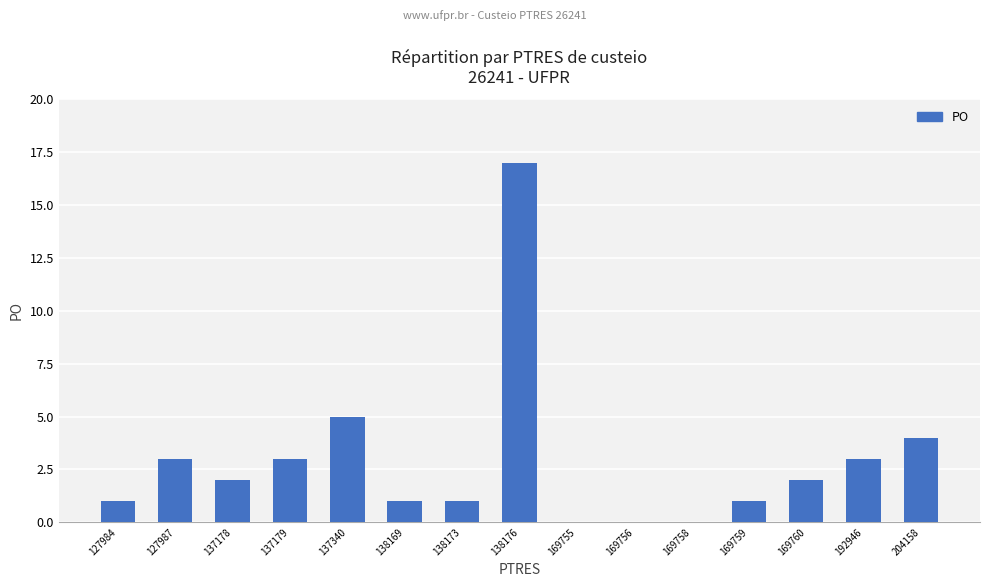

How many categories are shown in the chart?

15